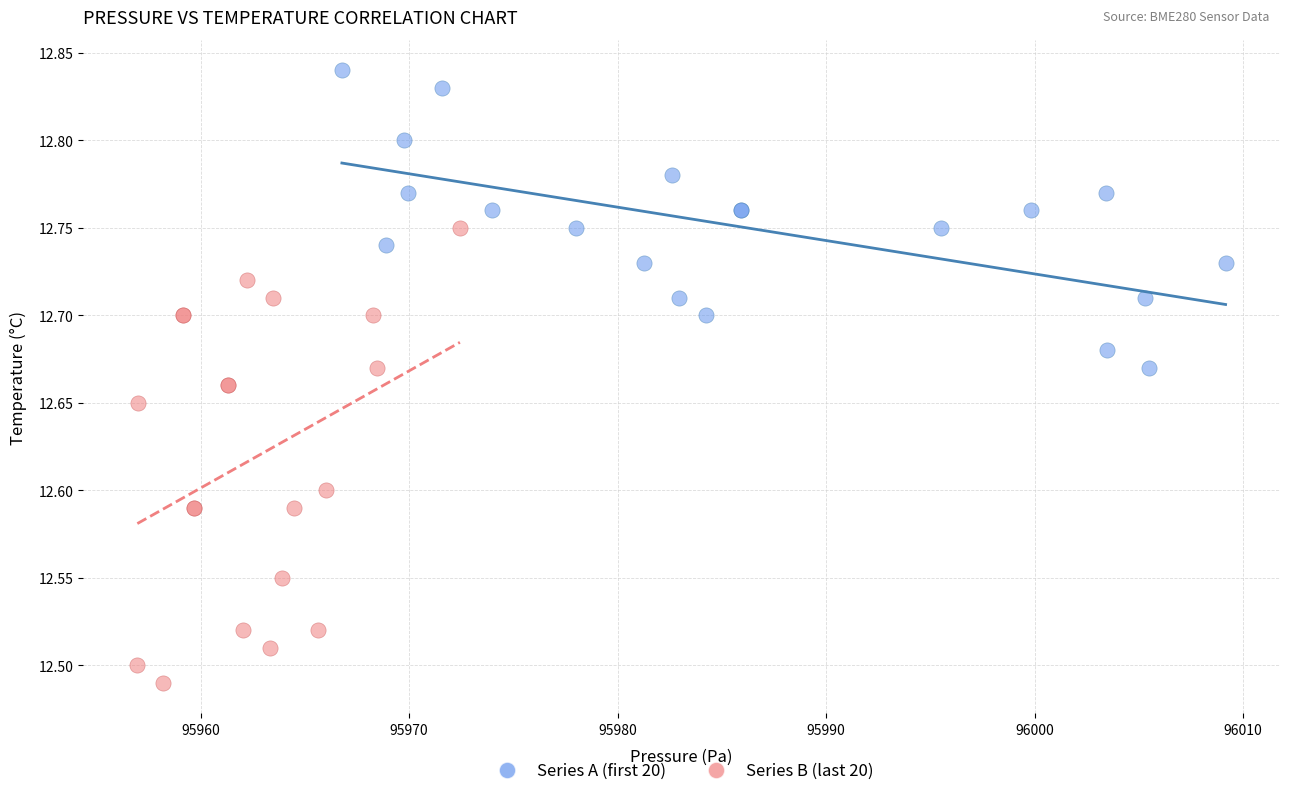

Which series contains the lowest Y value?

Series B (last 20)